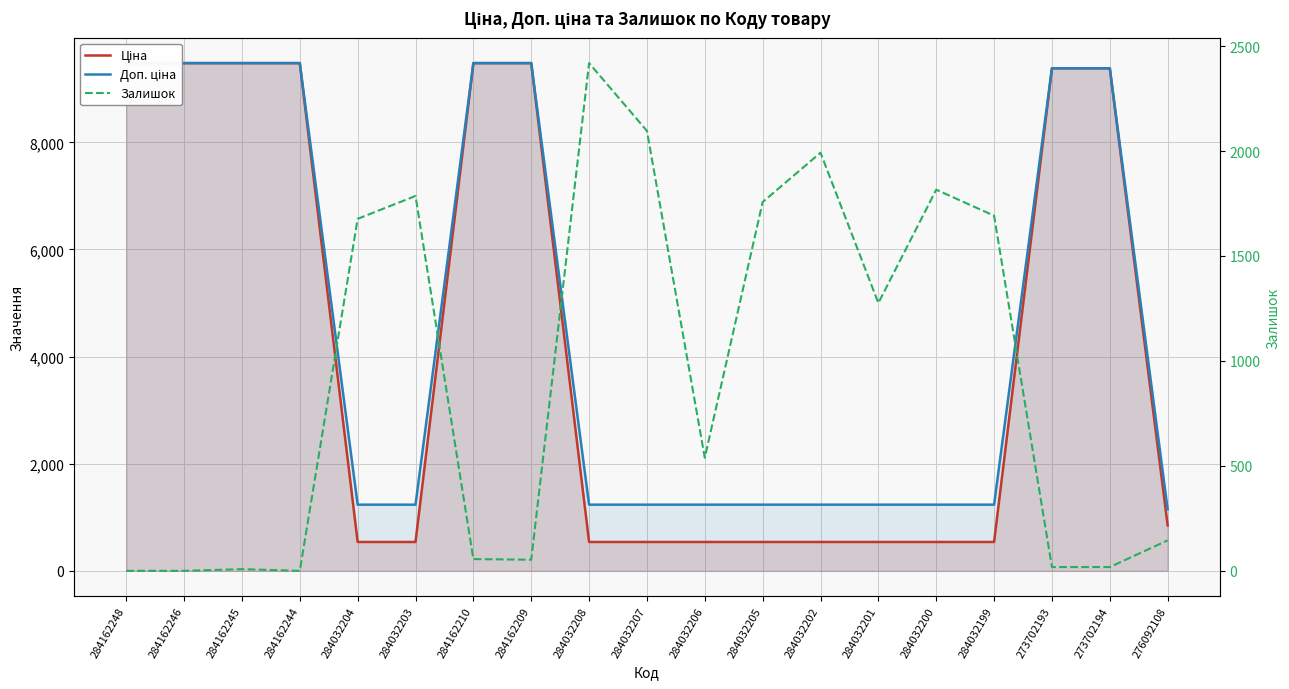

What is the sum of all Ціна values?

81886.8